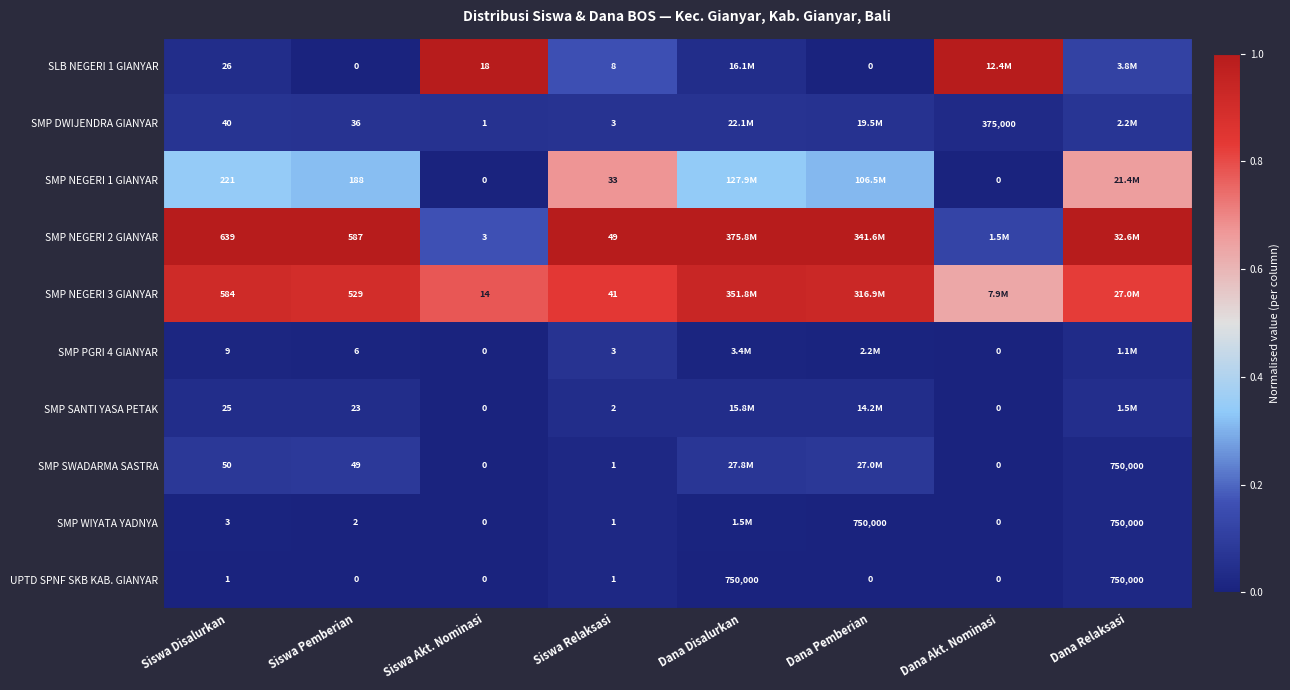

Is the value of SMP SANTI YASA PETAK at Siswa Relaksasi greater than the value of UPTD SPNF SKB KAB. GIANYAR at Siswa Disalurkan?

Yes